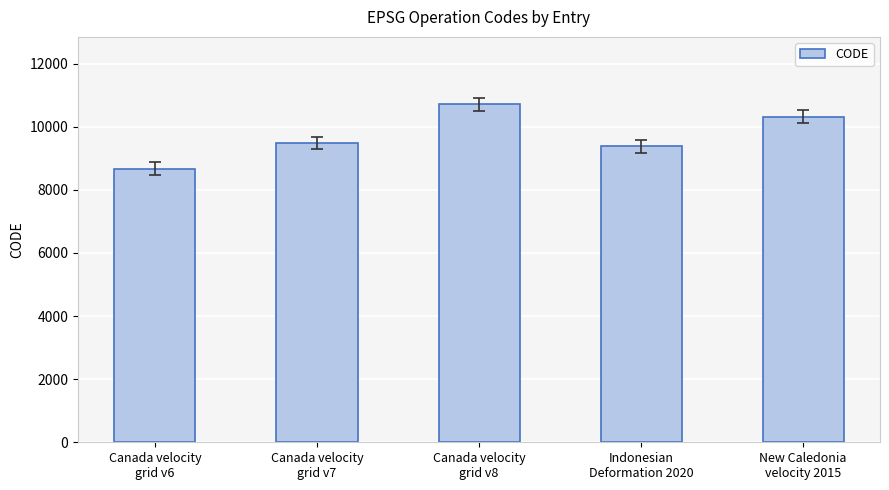

Is it true that the value at Indonesian
Deformation 2020 is 15286?

False